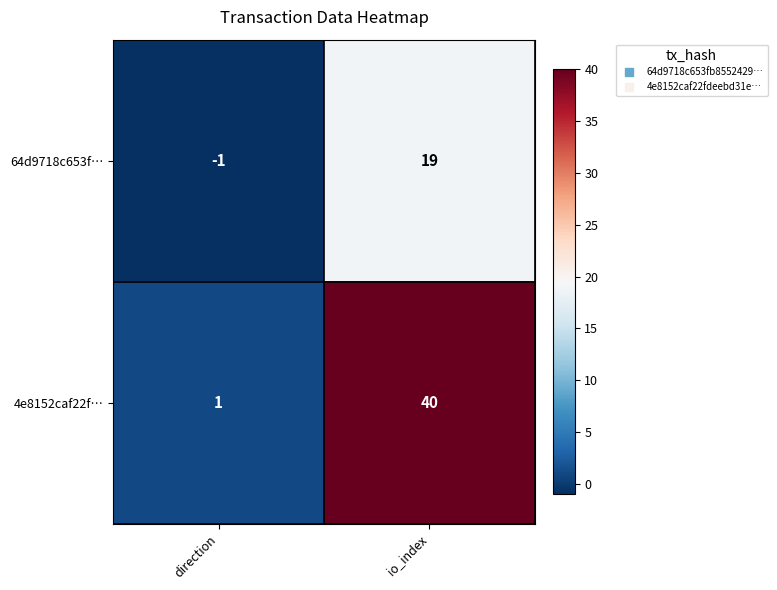

At how many categories does at least one series exceed 27?

1